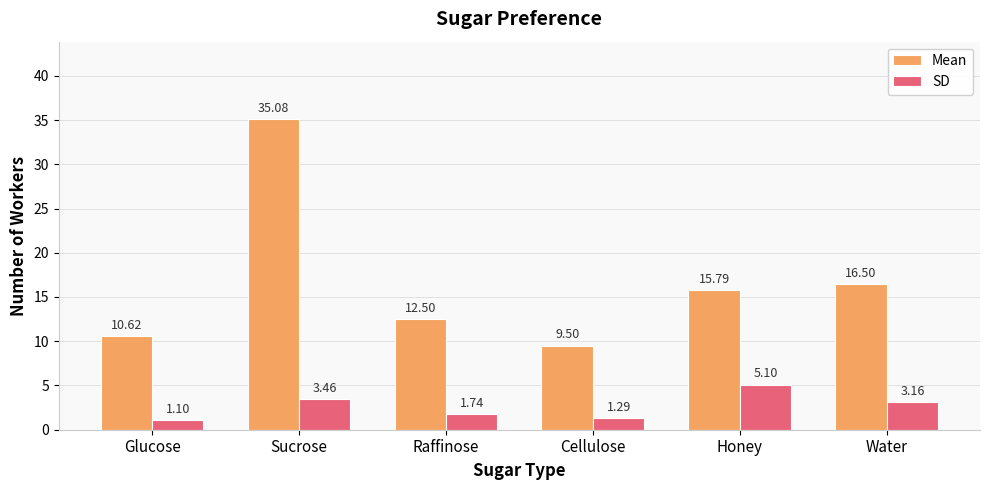

What is the difference between the Mean values at Glucose and Raffinose?

1.9